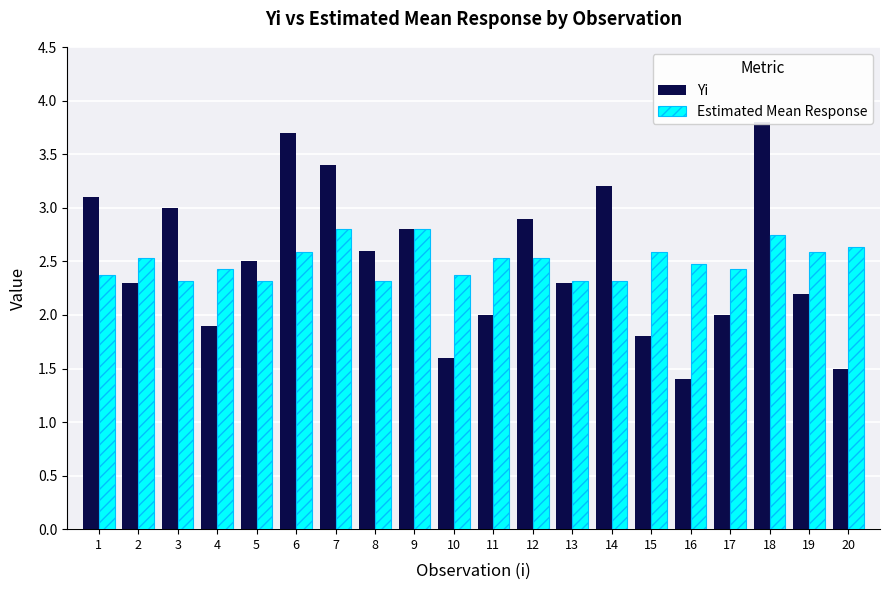

What is the total value across all series at 15?

4.4